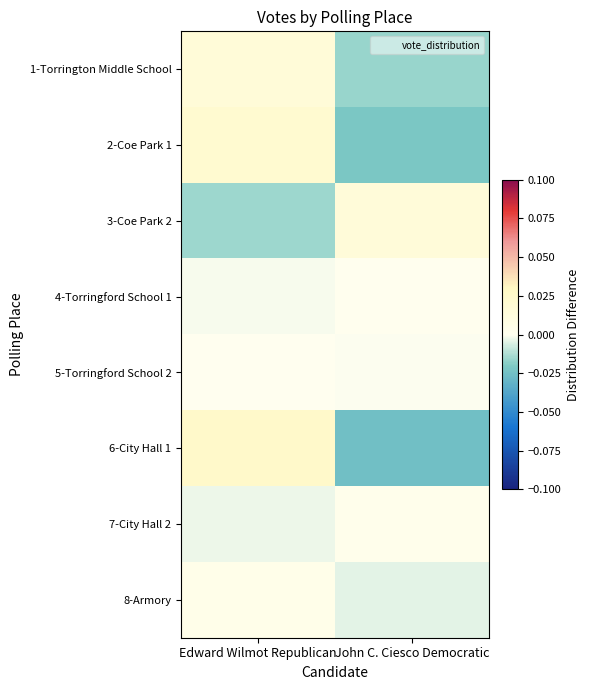

Reading right to left, transcribe all the data shown in this chart.

1-Torrington Middle School: John C. Ciesco Democratic=-0.0	Edward Wilmot Republican=0.0
2-Coe Park 1: John C. Ciesco Democratic=-0.0	Edward Wilmot Republican=0.0
3-Coe Park 2: John C. Ciesco Democratic=0.0	Edward Wilmot Republican=-0.0
4-Torringford School 1: John C. Ciesco Democratic=0.0	Edward Wilmot Republican=-0.0
5-Torringford School 2: John C. Ciesco Democratic=-0.0	Edward Wilmot Republican=0.0
6-City Hall 1: John C. Ciesco Democratic=-0.0	Edward Wilmot Republican=0.0
7-City Hall 2: John C. Ciesco Democratic=0.0	Edward Wilmot Republican=-0.0
8-Armory: John C. Ciesco Democratic=-0.0	Edward Wilmot Republican=0.0